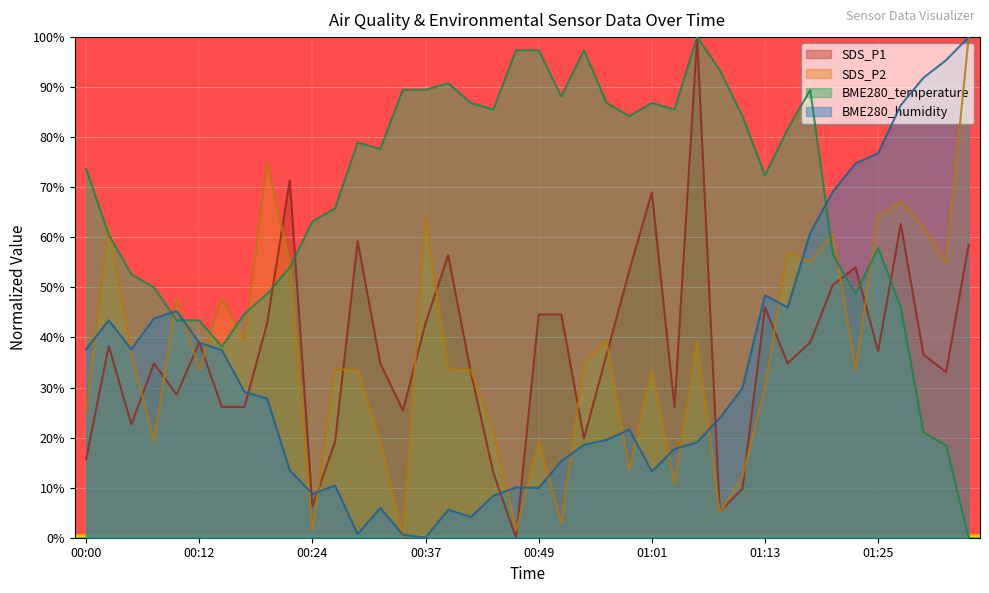

How many positive values does the SDS_P1 series have?

39